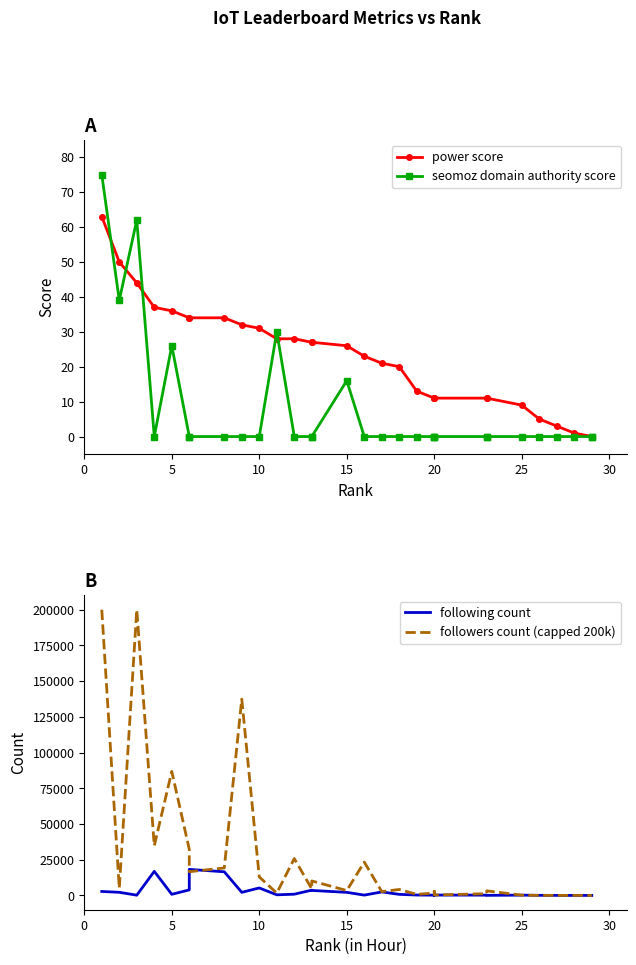

What are all the series names shown in the legend?

power score, seomoz domain authority score, following count, followers count (capped 200k)